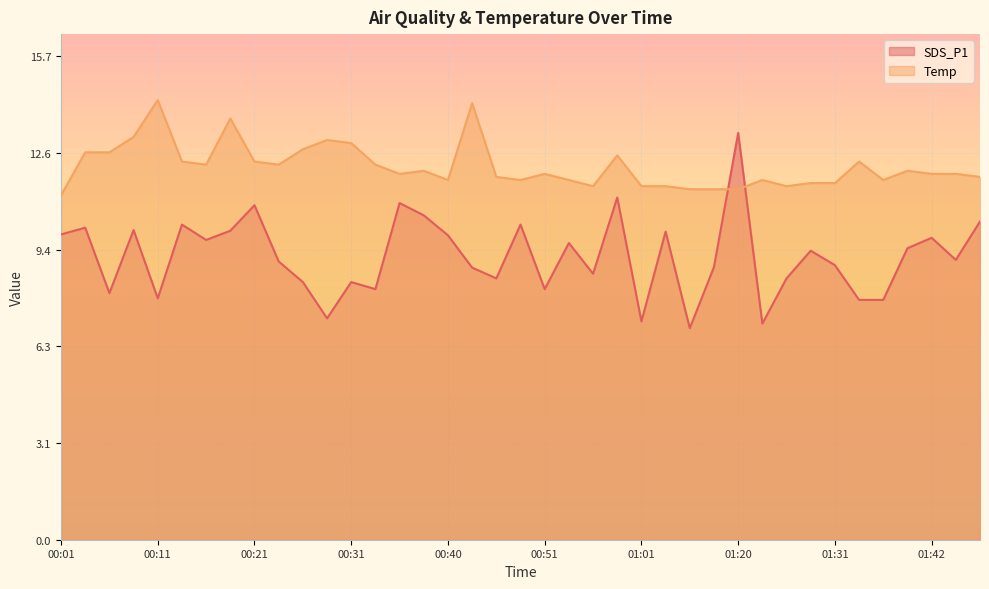

In Temp, how many points are higher than both neighbors (excluding endpoints)?

10